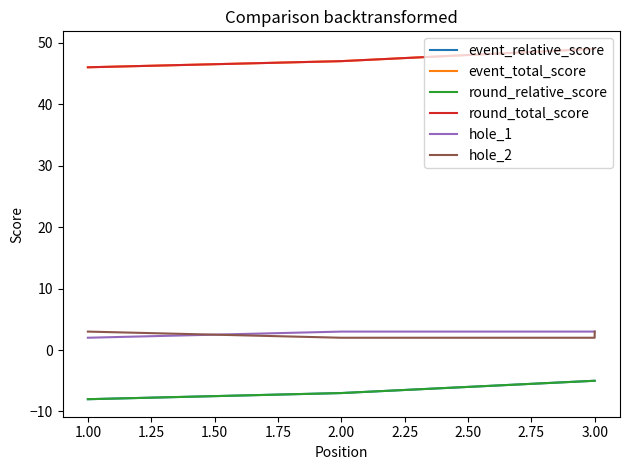

Does the chart have visible grid lines?

No